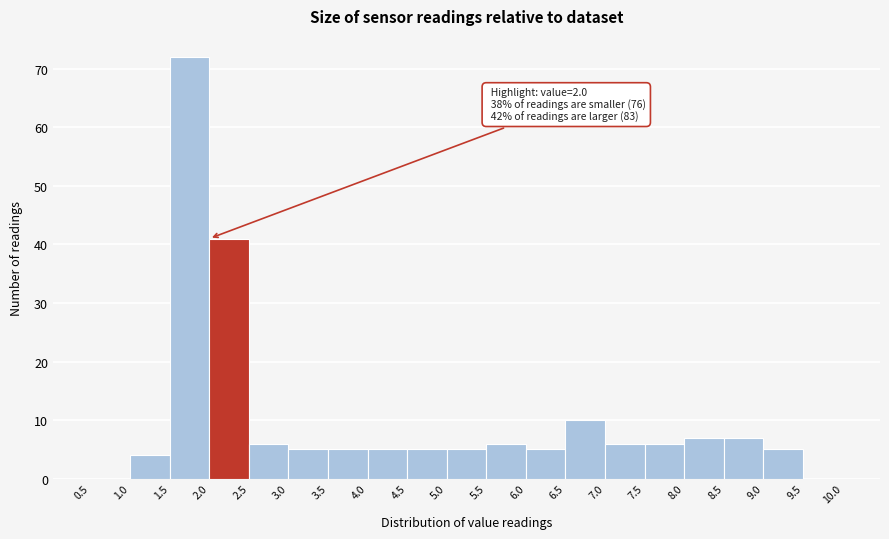

Which range on the x-axis has the tallest bar?

1.5 to 2.0